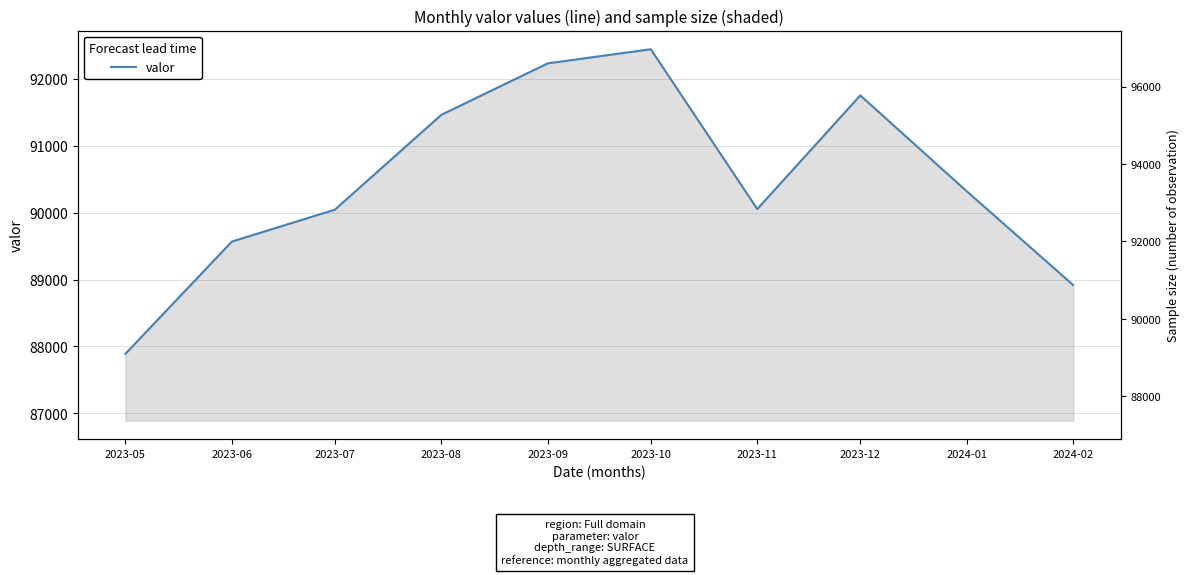

What is the label of the 5th point from the right?

2023-10